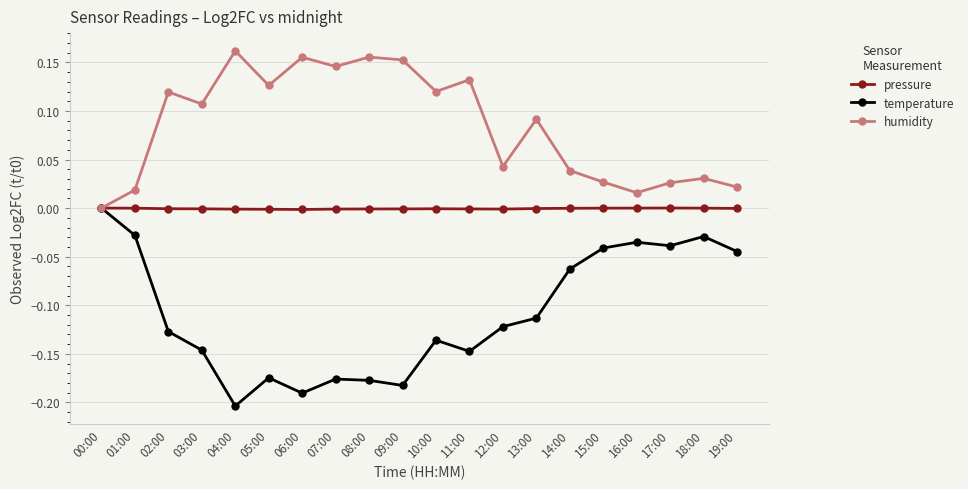

In temperature, how many points are higher than both neighbors (excluding endpoints)?

5